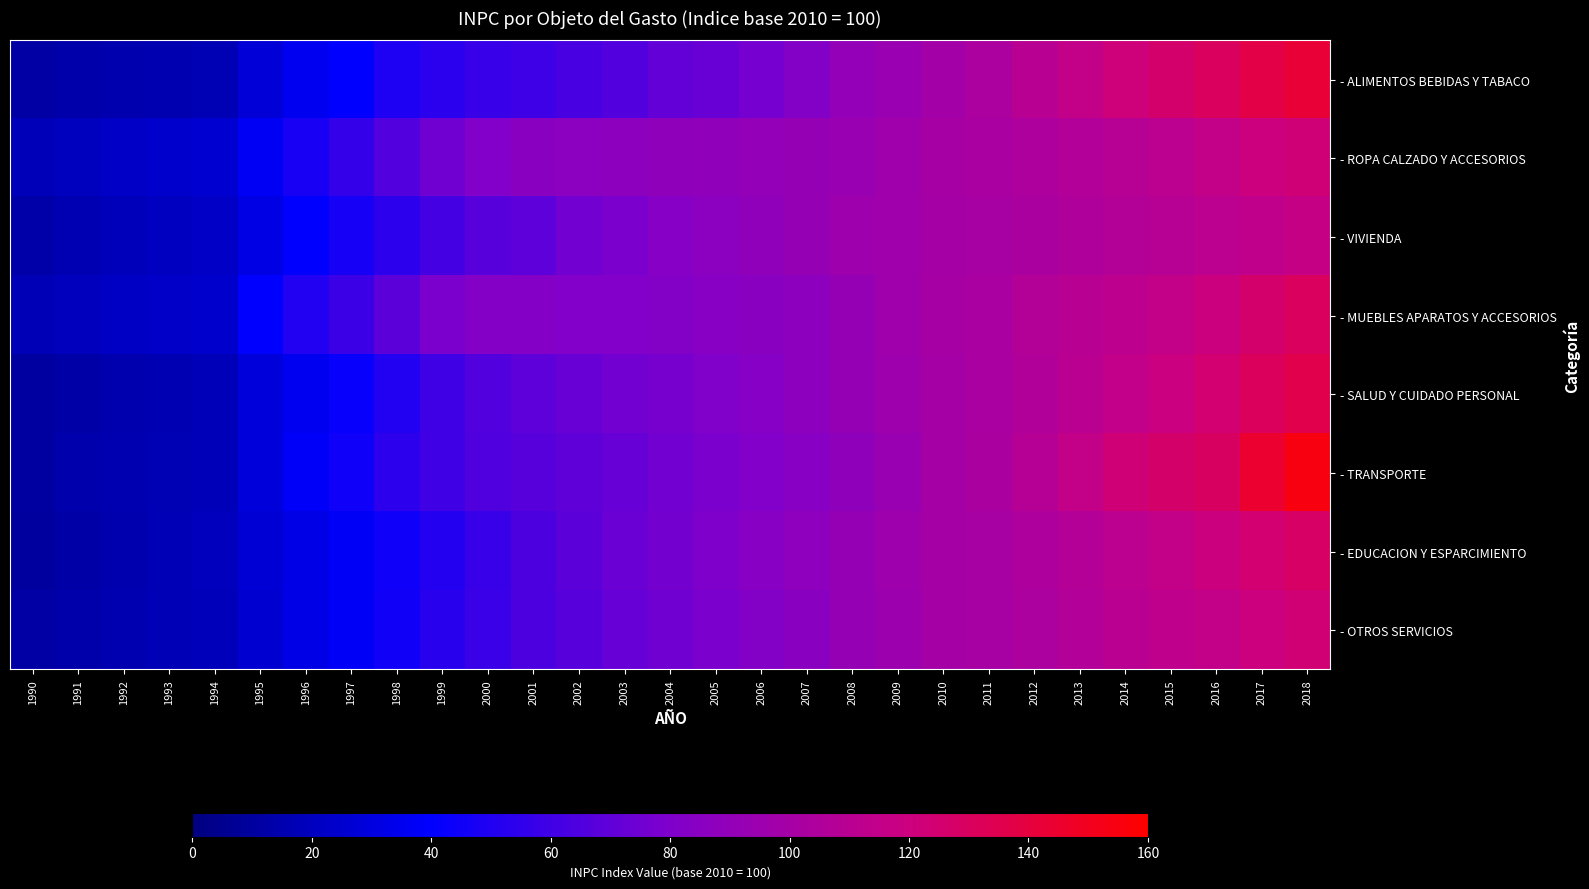

How many distinct data groups are displayed?

8